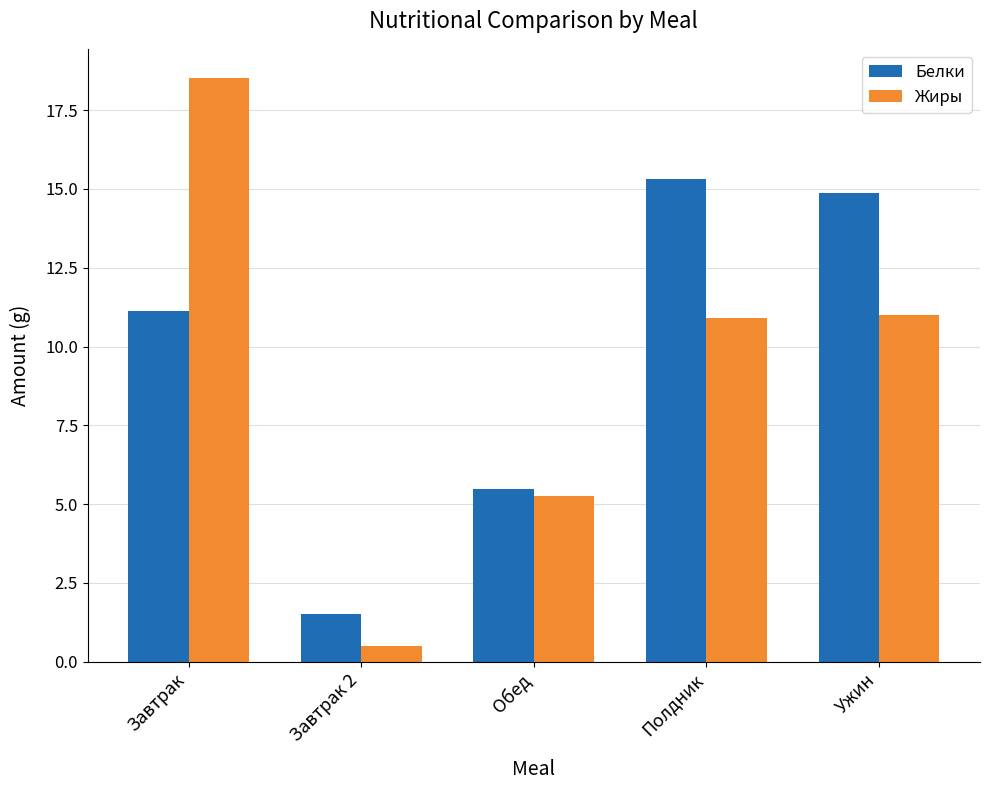

Which series has the largest range (max minus min)?

Жиры